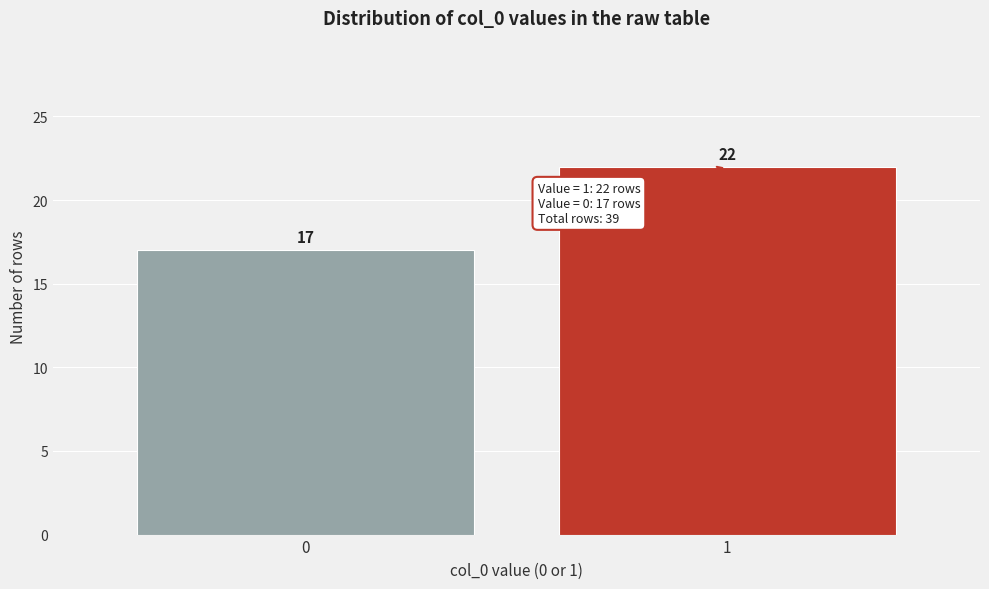

Reading left to right, what are all the values shown in this chart?

17	22